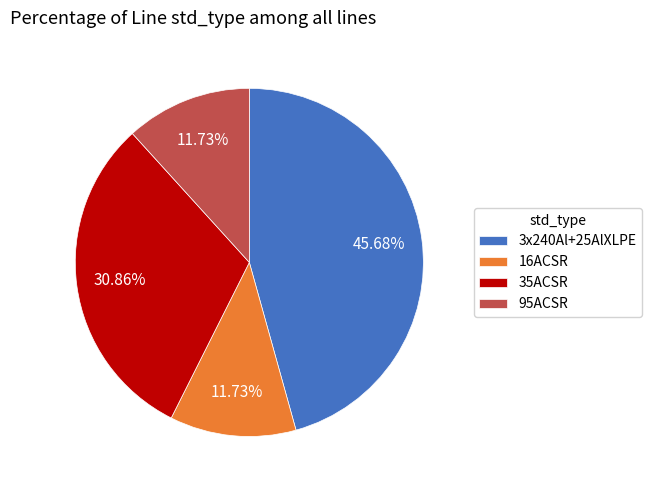

To the nearest percent, what portion does 16ACSR represent?

12%